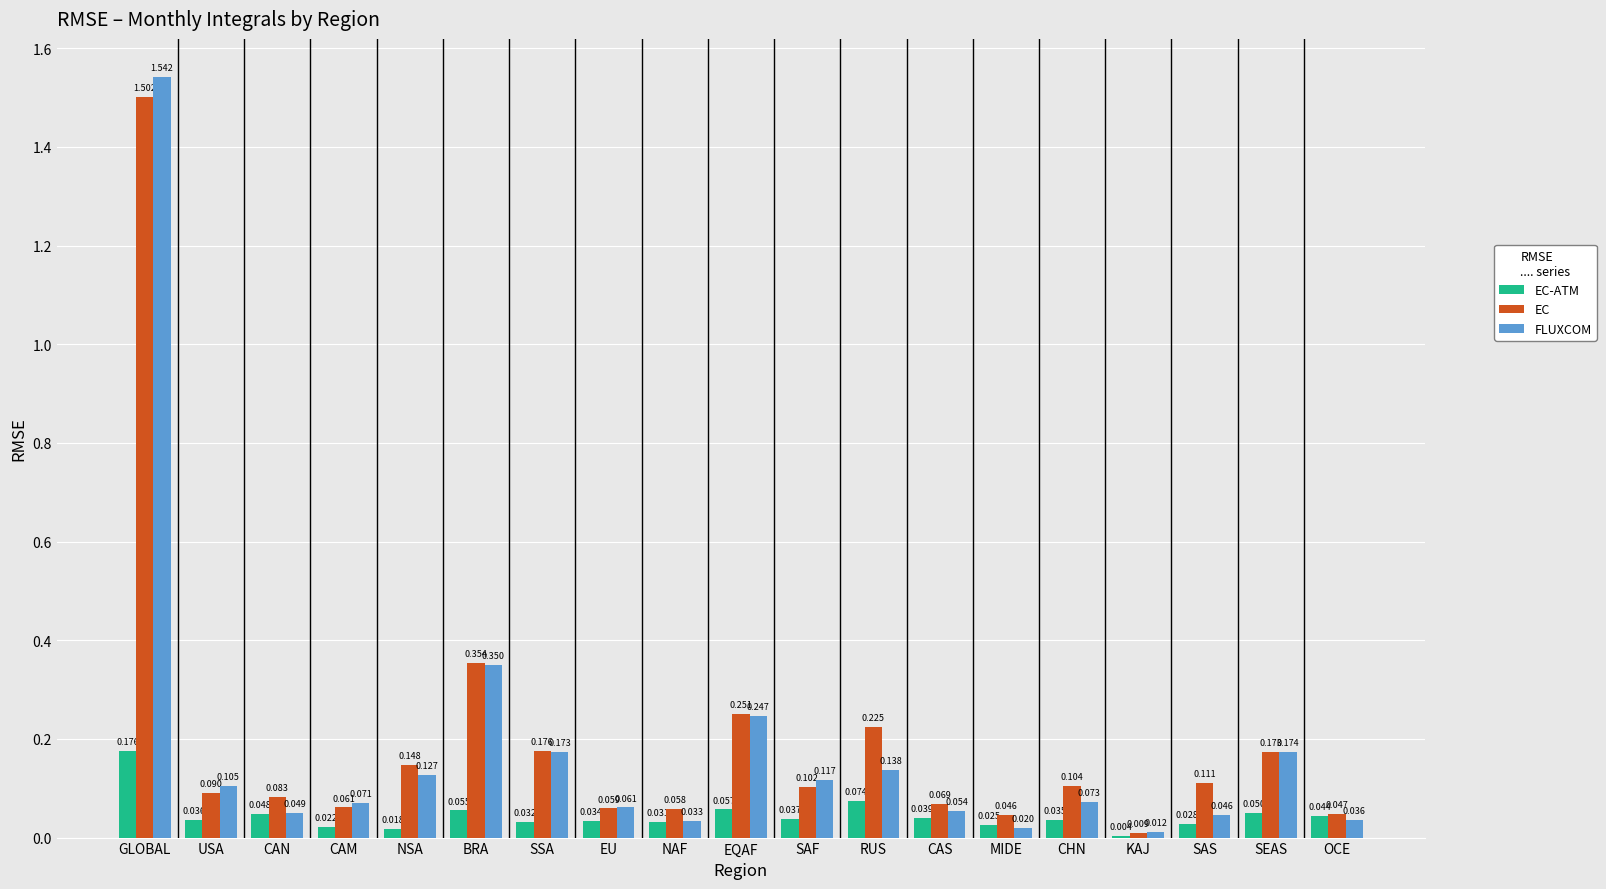

What is the sum of all EC values?

3.7